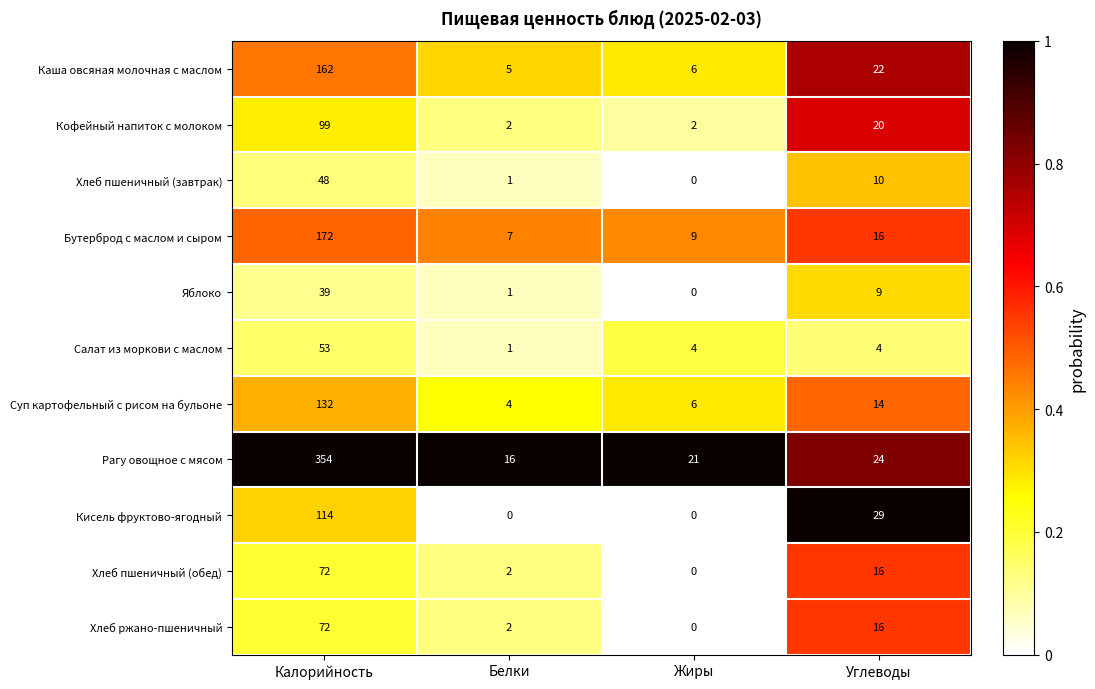

How many distinct data groups are displayed?

11